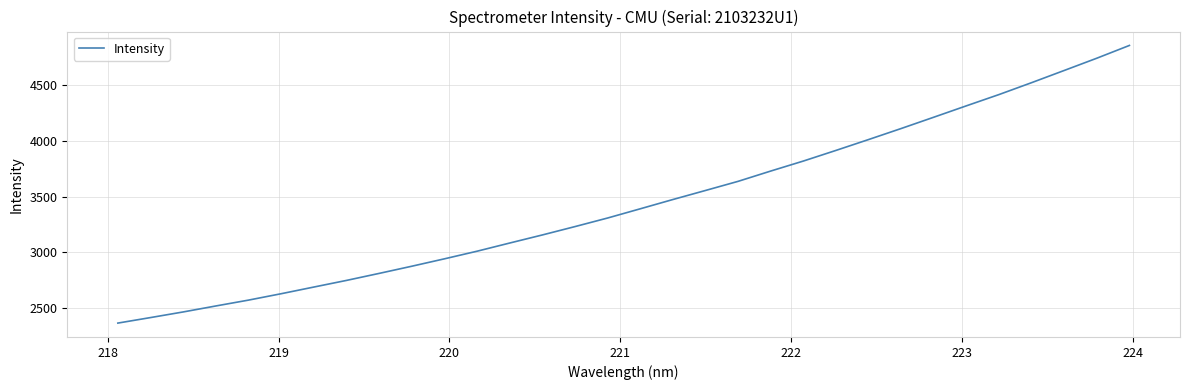

What is the difference between the second highest and minimum values?

2377.3